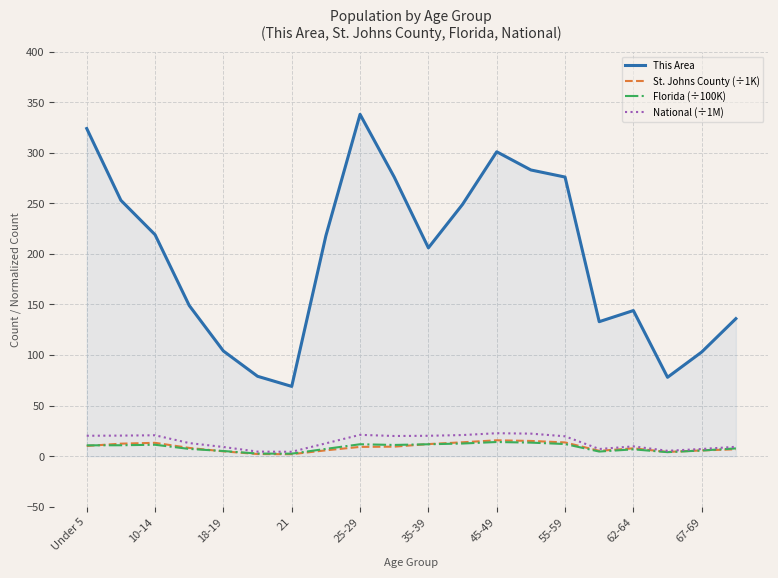

Which series has the widest spread of values?

This Area